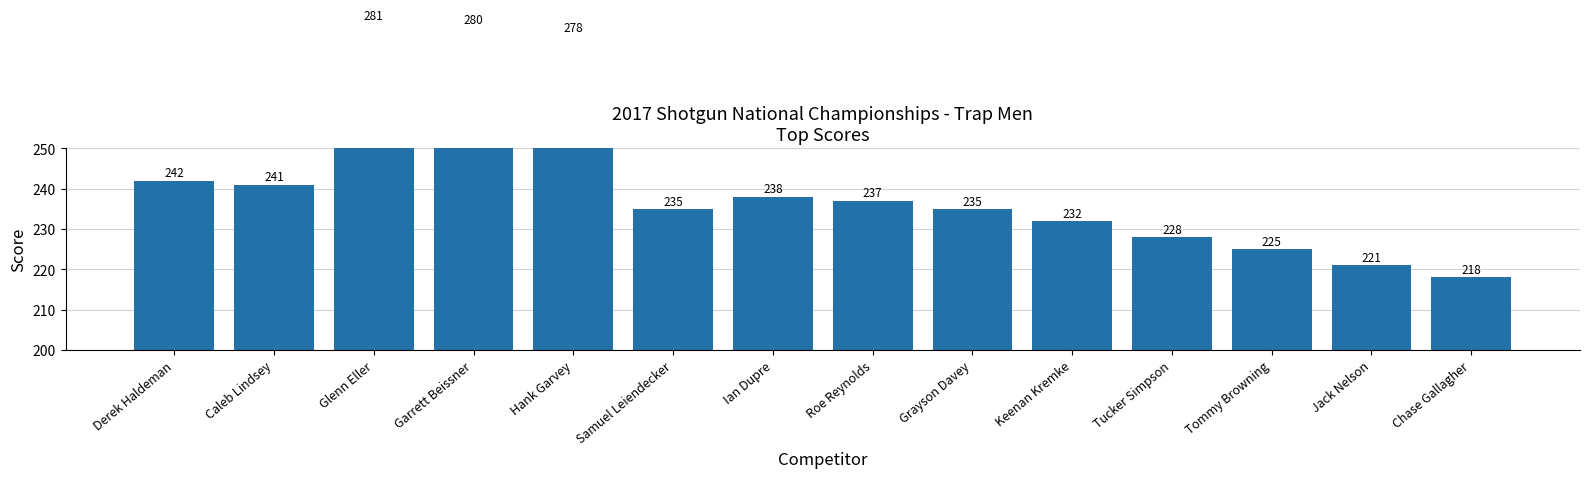

How many values exceed 237?

6